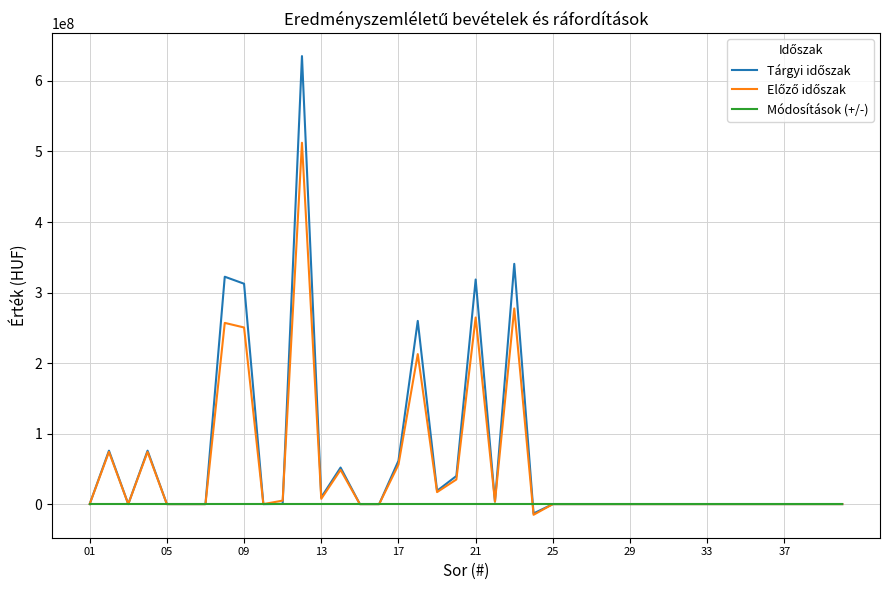

What is the greatest value displayed?

635272818